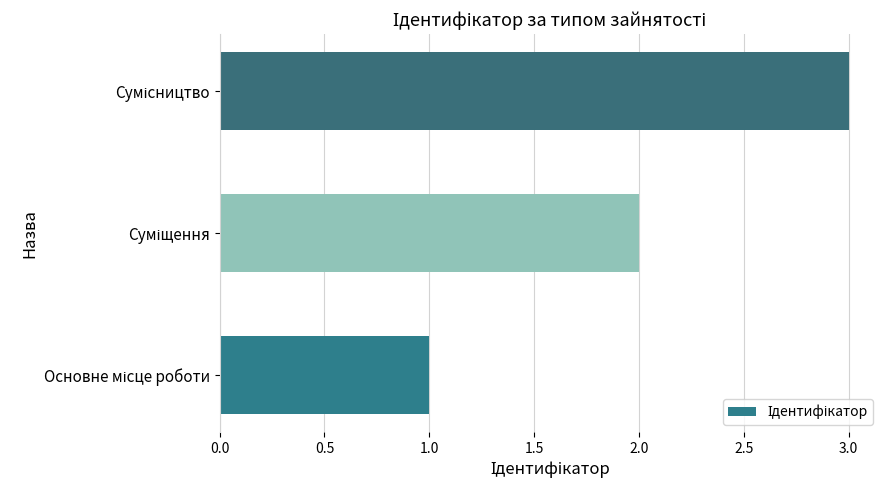

What is the sum of all values?

6